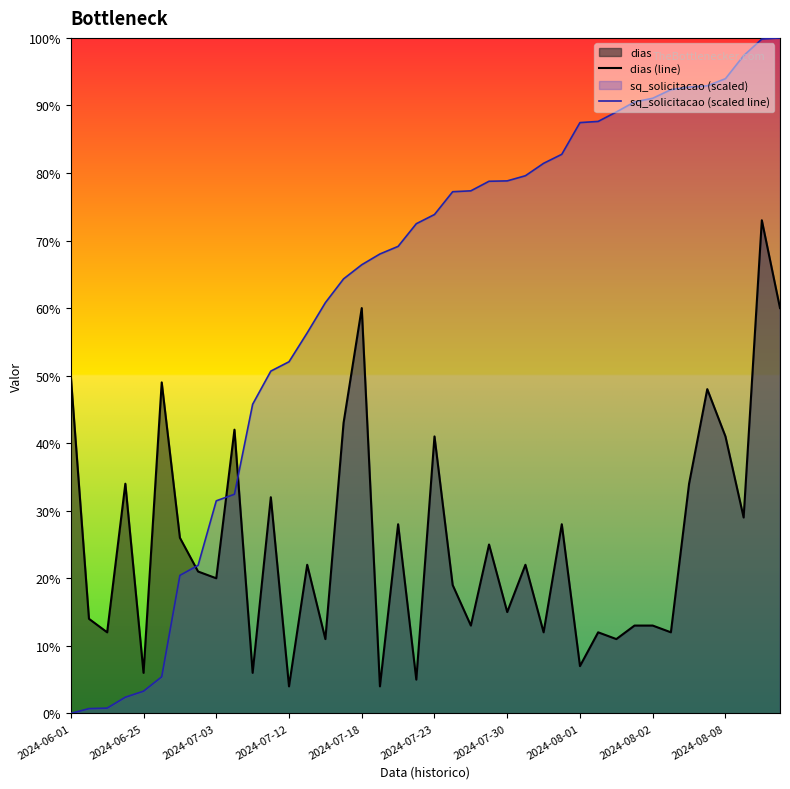

Reading right to left, list all the values displayed in this chart.

dias (line): 60.0	73.0	29.0	41.0	48.0	34.0	12.0	13.0	13.0	11.0	12.0	7.0	28.0	12.0	22.0	15.0	25.0	13.0	19.0	41.0	5.0	28.0	4.0	60.0	43.0	11.0	22.0	4.0	32.0	6.0	42.0	20.0	21.0	26.0	49.0	6.0	34.0	12.0	14.0	50.0
sq_solicitacao (scaled line): 100.0	99.8	97.4	94.0	92.9	92.7	92.3	91.1	90.5	89.0	87.6	87.5	82.8	81.4	79.6	78.8	78.8	77.4	77.2	73.9	72.5	69.1	68.0	66.4	64.3	60.8	56.3	52.1	50.7	45.8	32.4	31.5	21.9	20.4	5.4	3.3	2.4	0.8	0.7	0.0